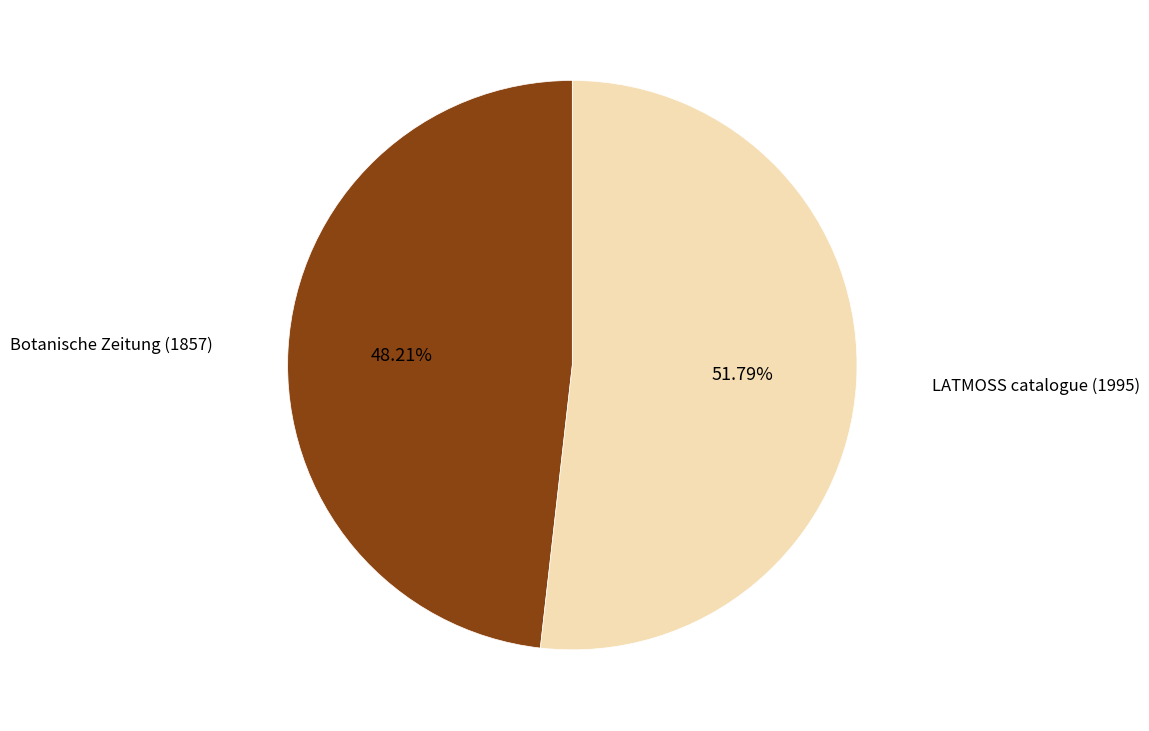

Is there a majority slice in this chart?

Yes